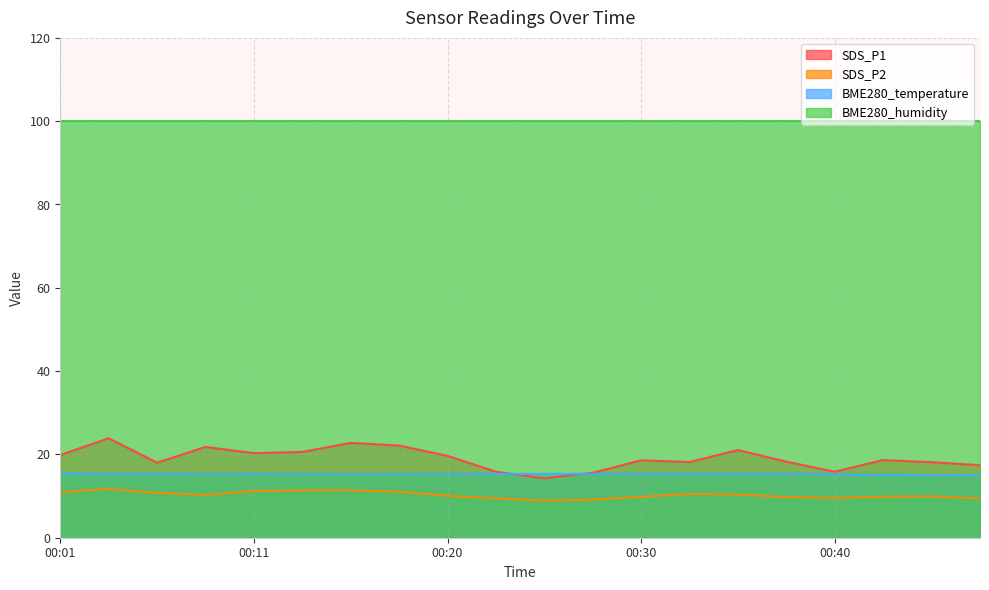

Does the chart have visible grid lines?

Yes